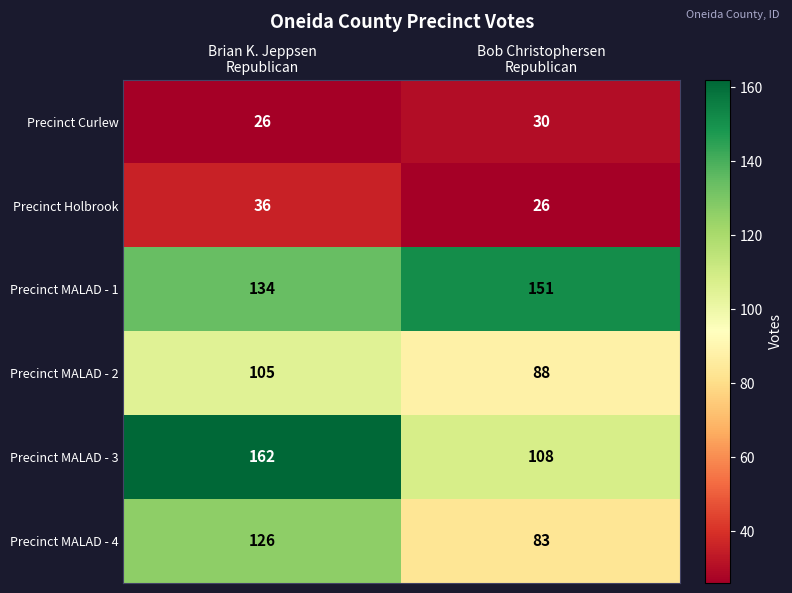

How many values in the Precinct MALAD - 4 series are below 126?

1